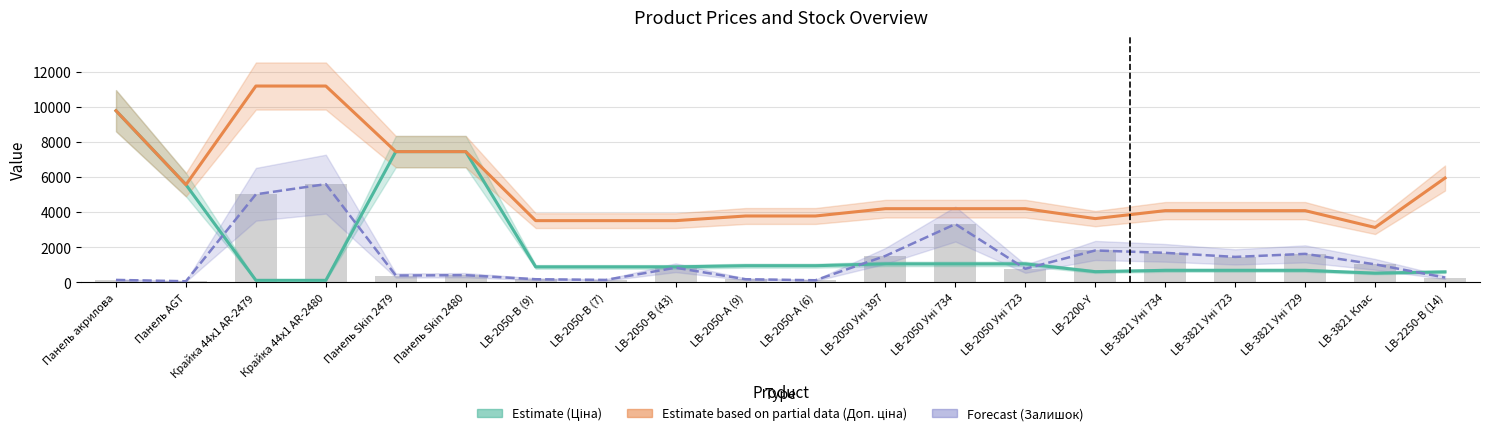

What is the difference between the second highest and second lowest values in the Доп. ціна (Partial) series?

7670.1